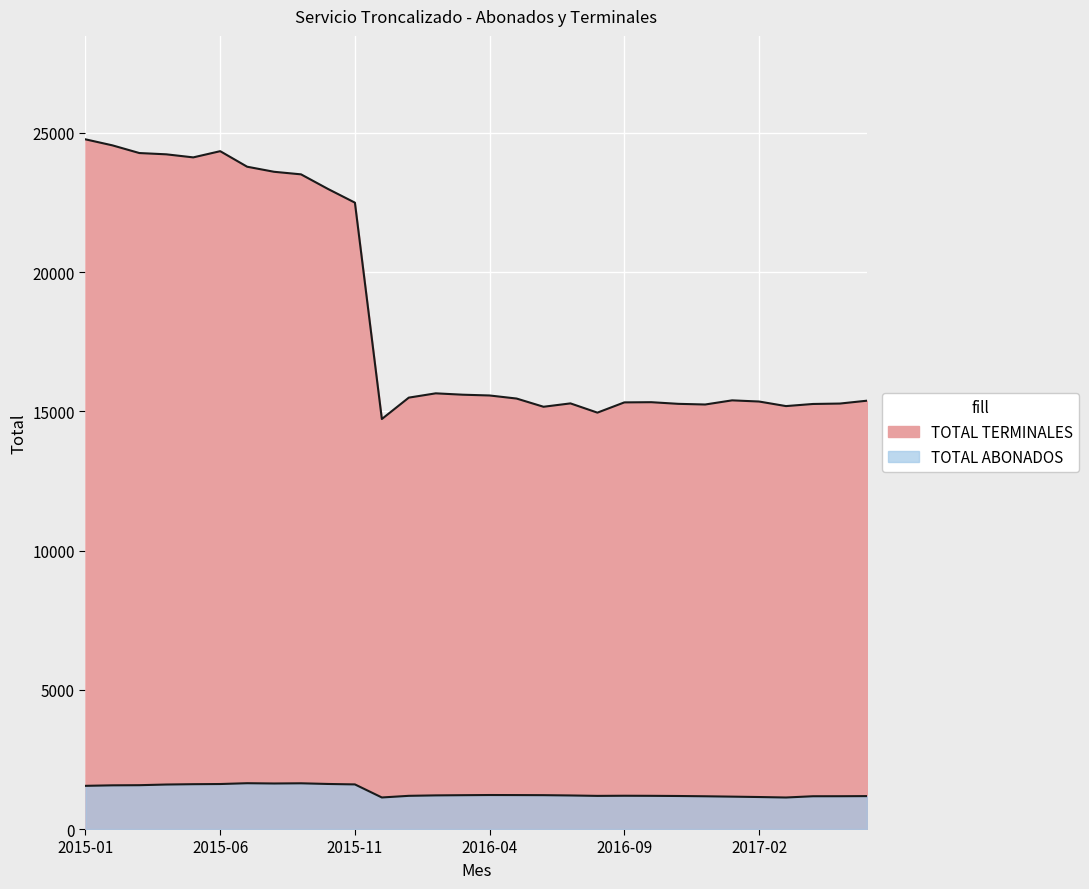

Count the number of categories in the chart.

30